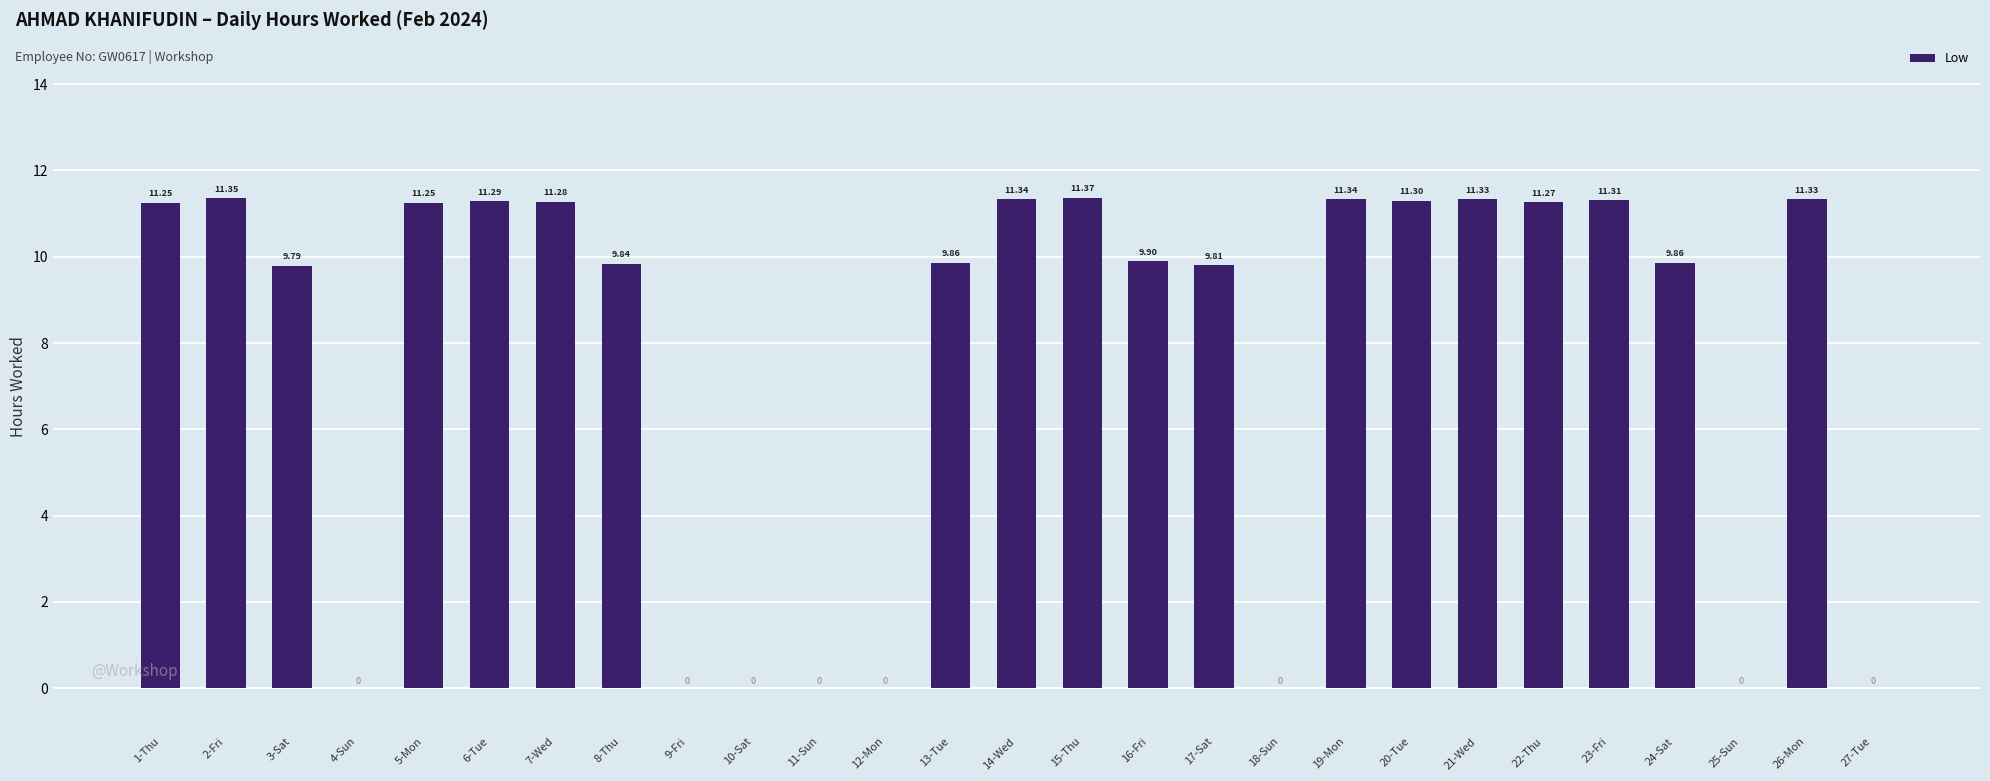

Approximately how many times larger is the value at 13-Tue compared to 2-Fri?

0.9